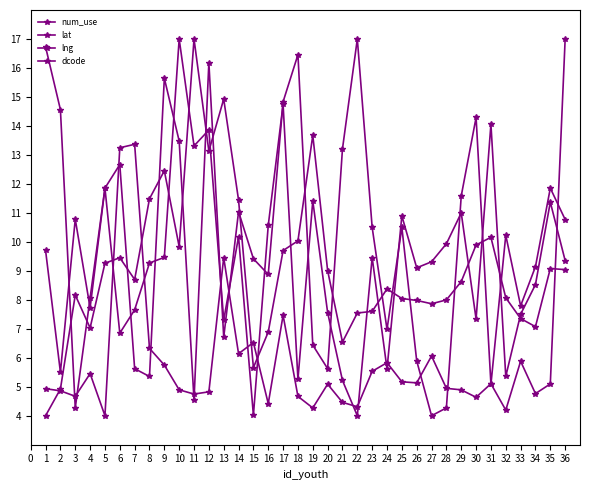

Which series has the largest range (max minus min)?

num_use